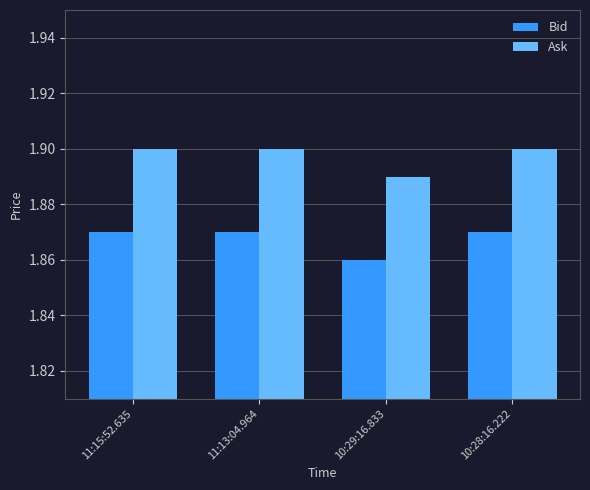

What is the sum of the Ask values at 11:13:04.964 and 10:29:16.833?

3.8